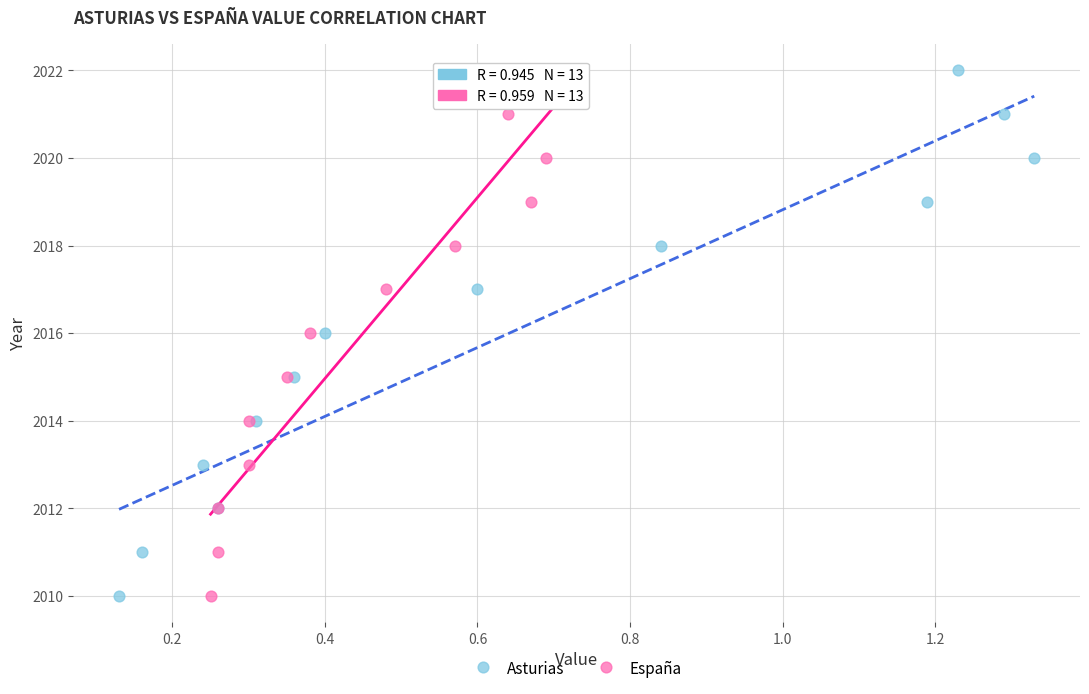

What are all the series names shown in the legend?

Asturias, España